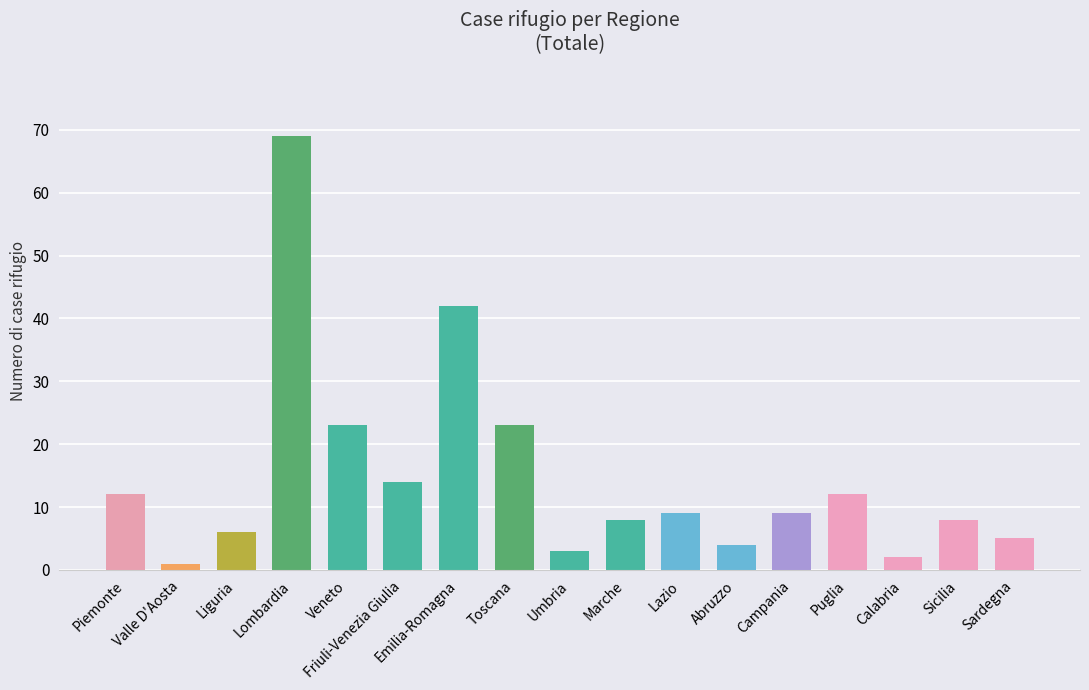

Which category has the lowest value across all series?

Valle D'Aosta